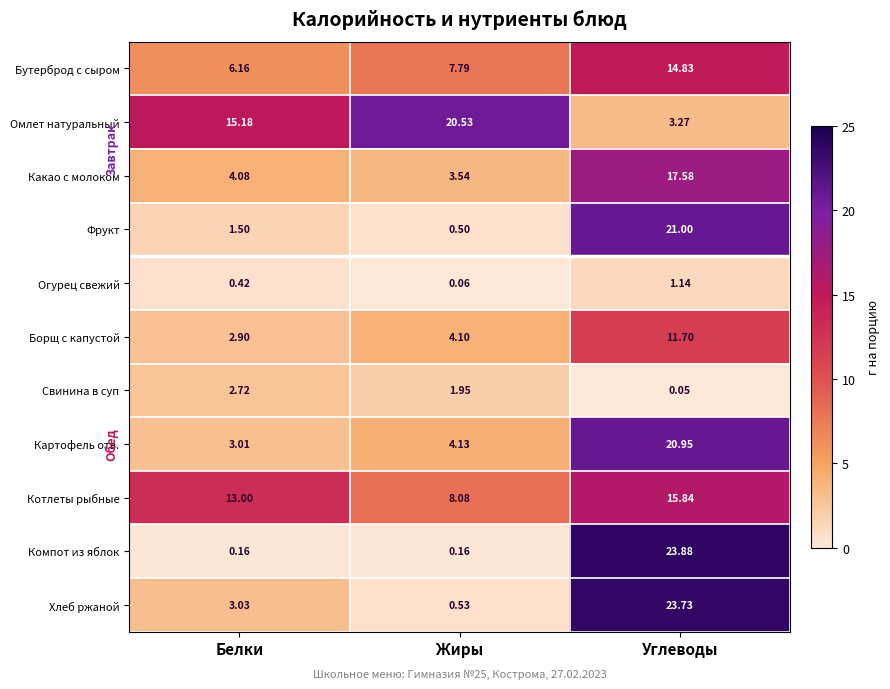

At which label does Бутерброд с сыром reach its peak?

Углеводы